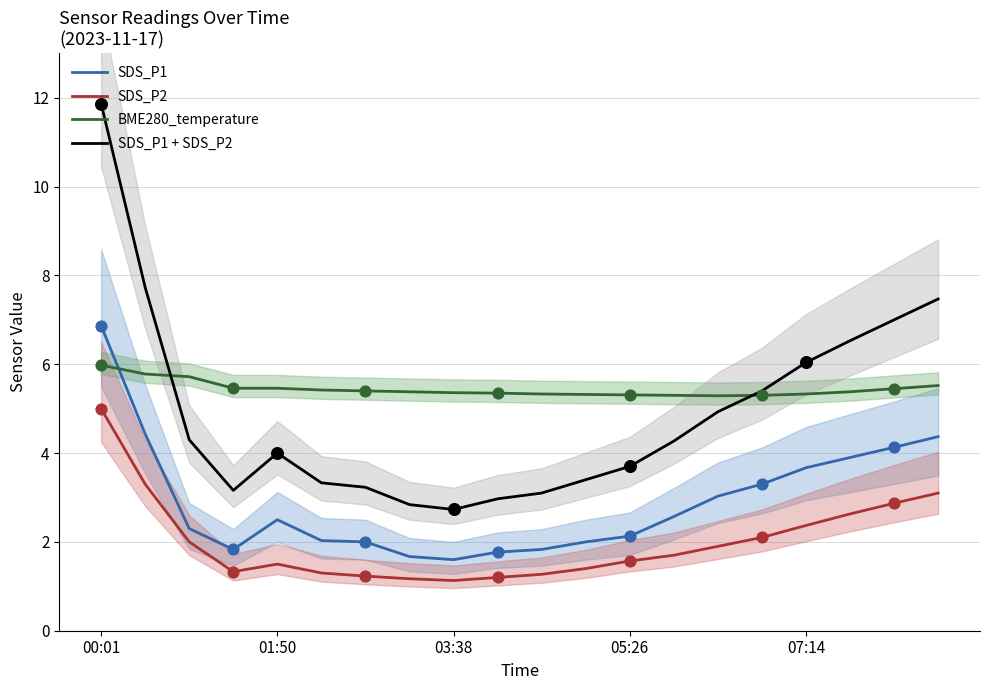

Is the value of SDS_P2 at 5 greater than the value of SDS_P1 + SDS_P2 at 5?

No